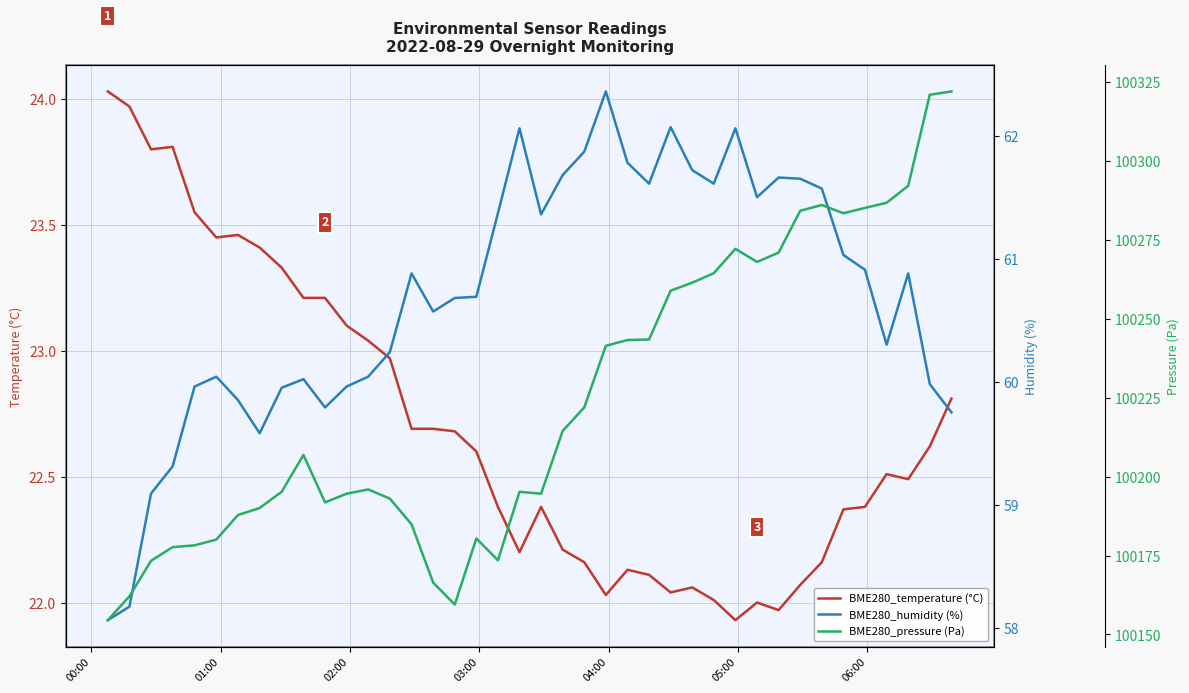

Which series has the largest total across all categories?

BME280_pressure (Pa)